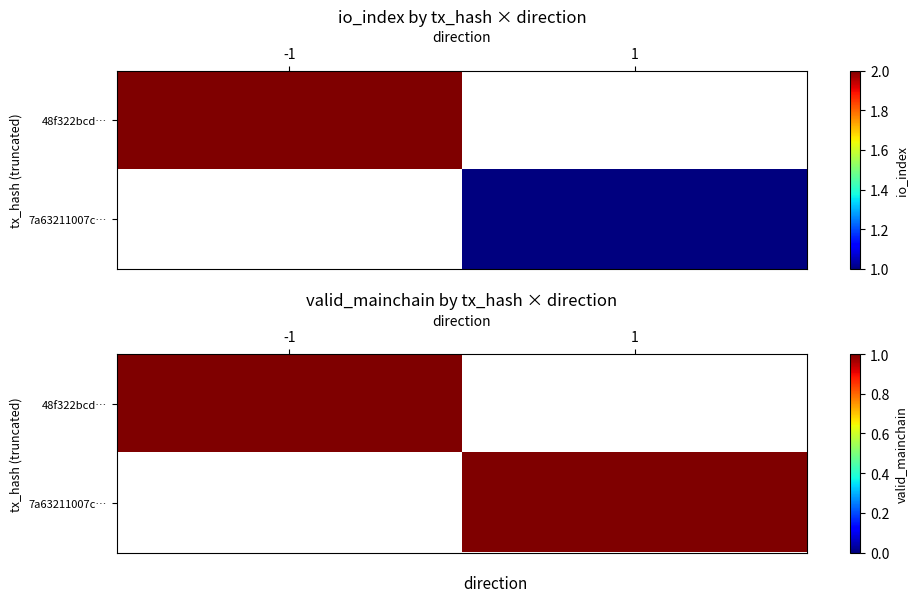

What is the maximum value for 7a63211007c75bb623f160a469d45e75d67faff?

1